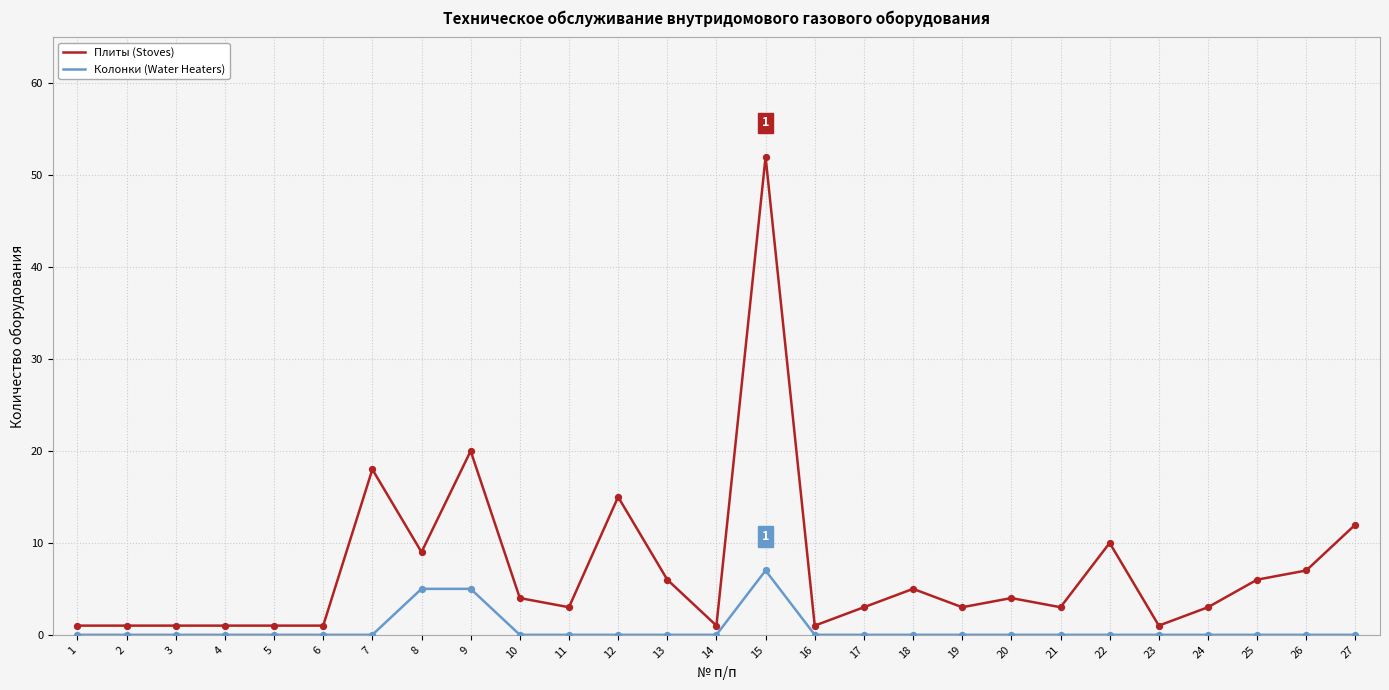

At which category is the sum across all series the highest?

15